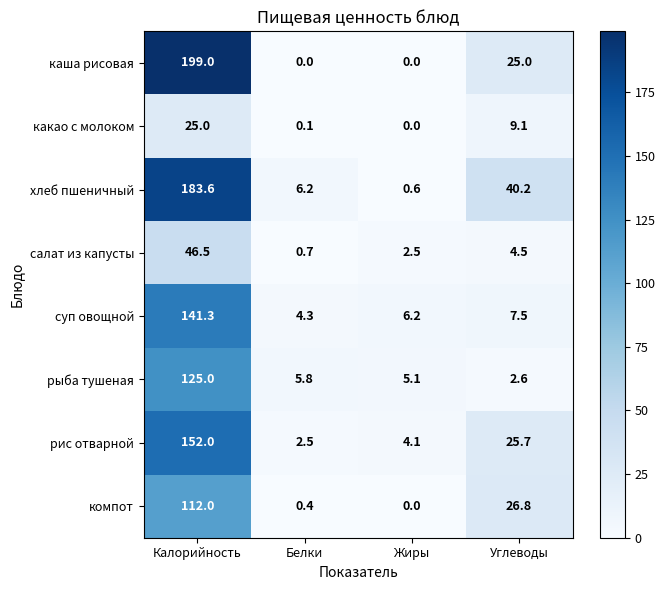

The value of хлеб пшеничный at Углеводы is 40.2. True or false?

True